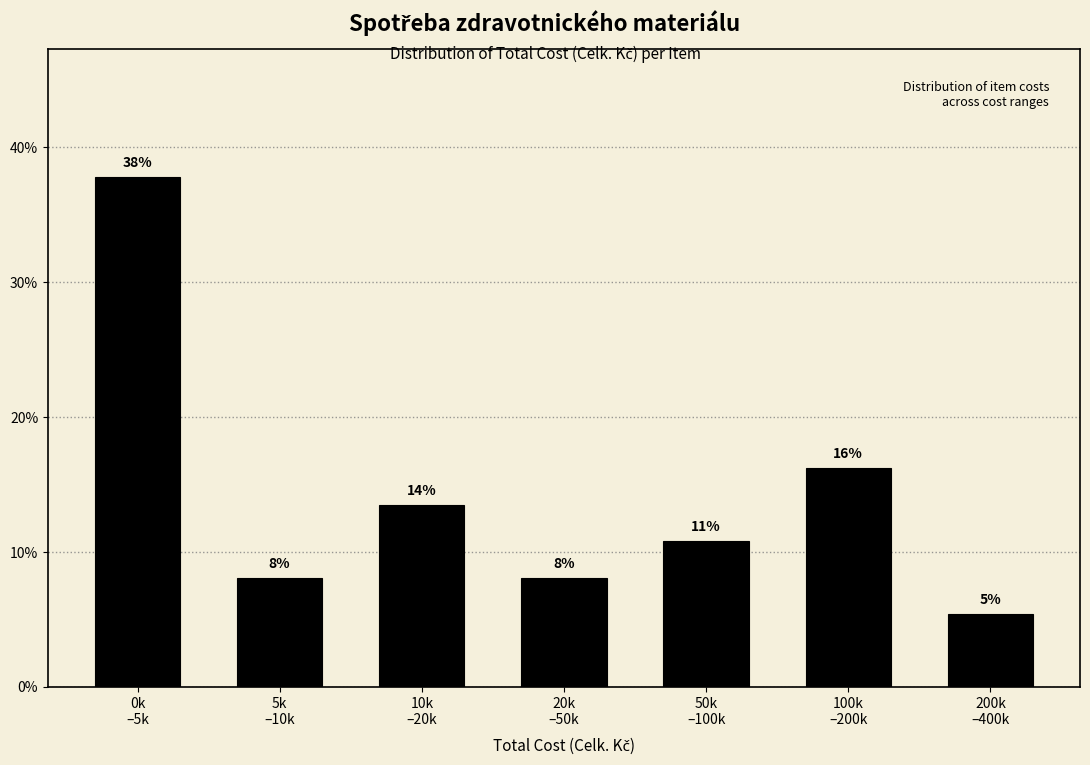

How many bars are there in total?

7